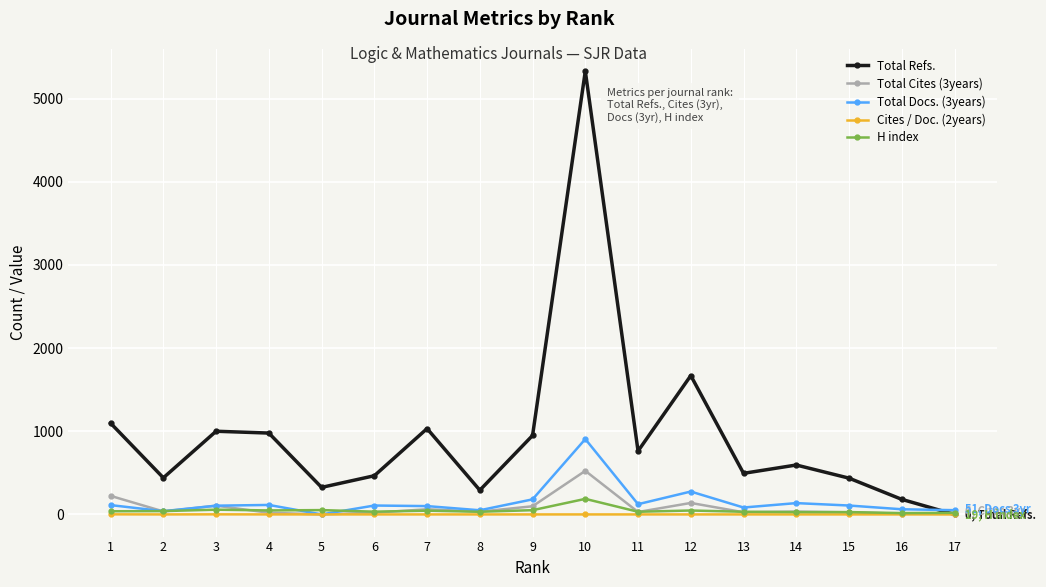

What are all the series names shown in the legend?

Total Refs., Total Cites (3years), Total Docs. (3years), Cites / Doc. (2years), H index